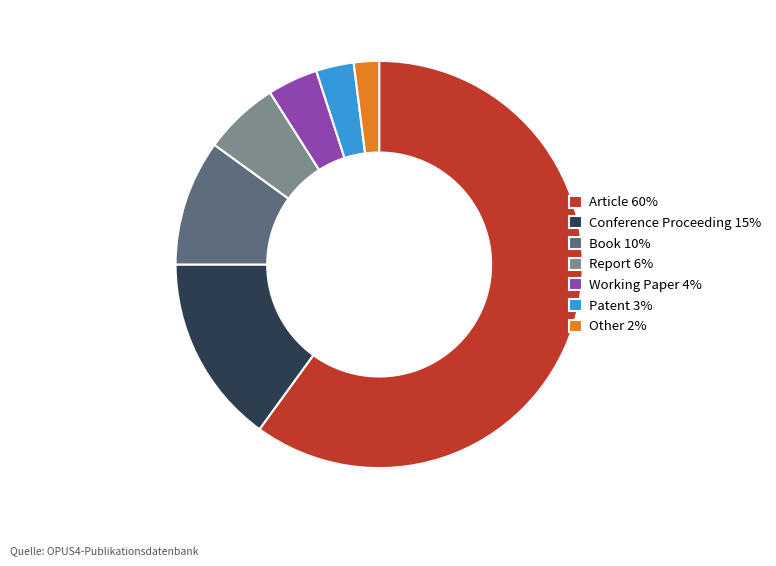

Which slice is the smallest?

Other